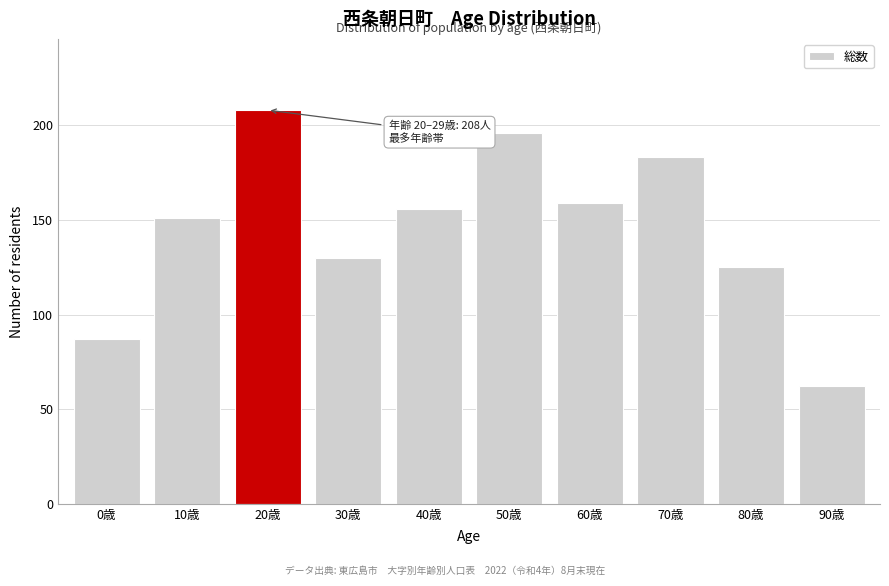

Reading left to right, transcribe all the data shown in this chart.

87	151	208	130	156	196	159	183	125	62